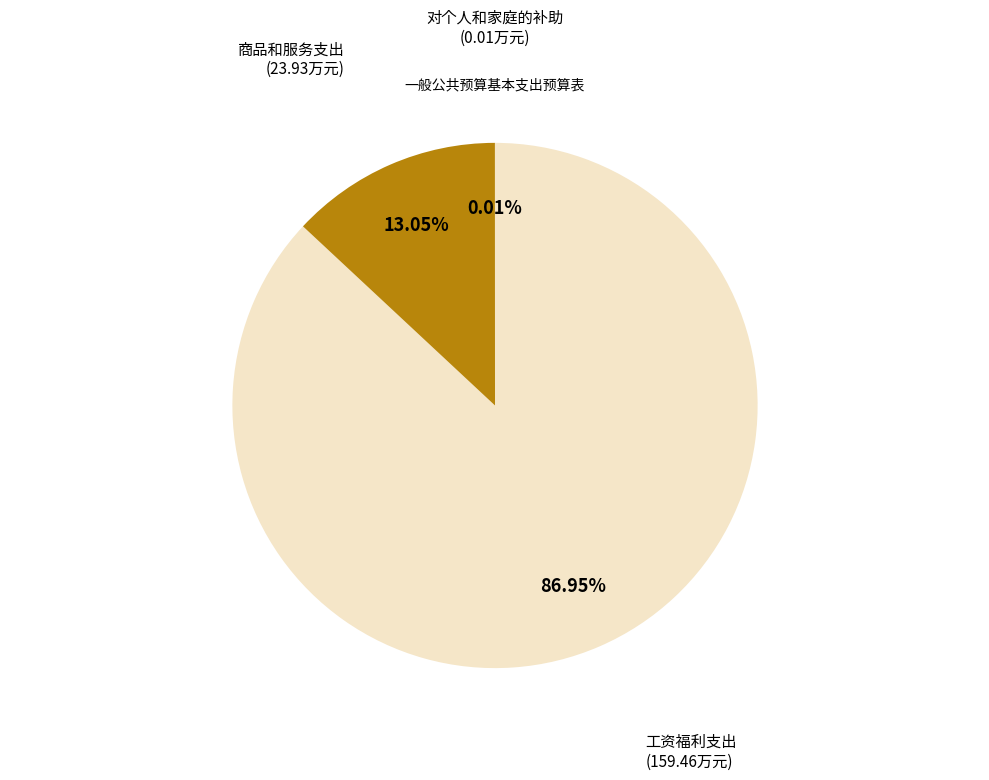

Is there a majority slice in this chart?

Yes